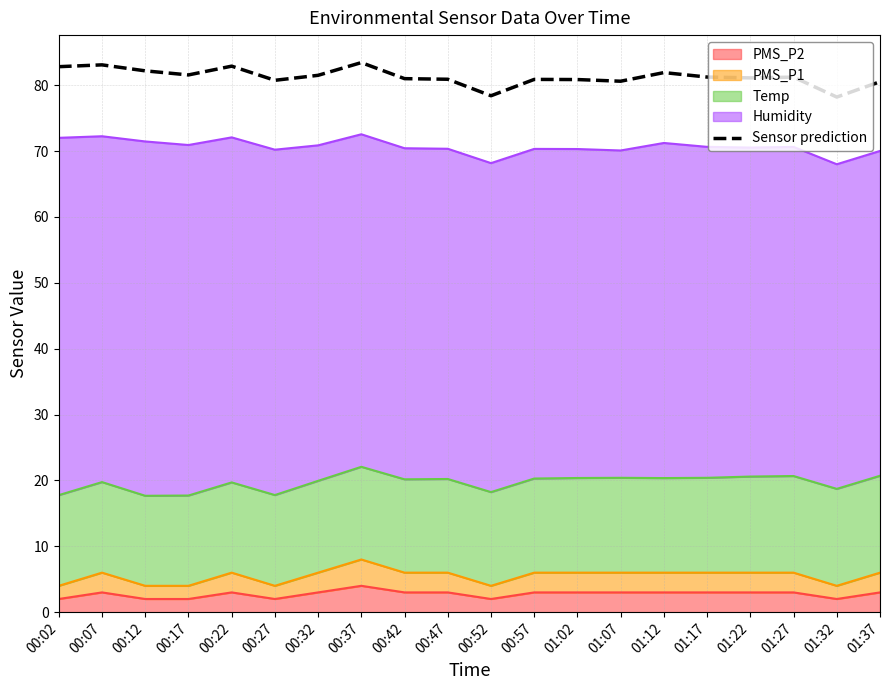

What position from the right is 01:07?

7